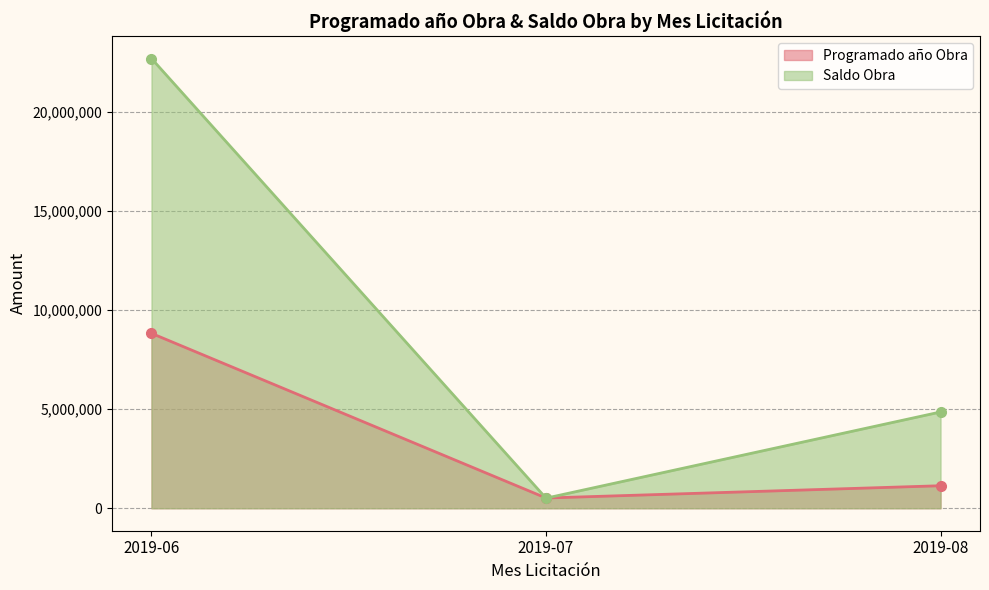

Where is the first local maximum for Saldo Obra?

2019-06